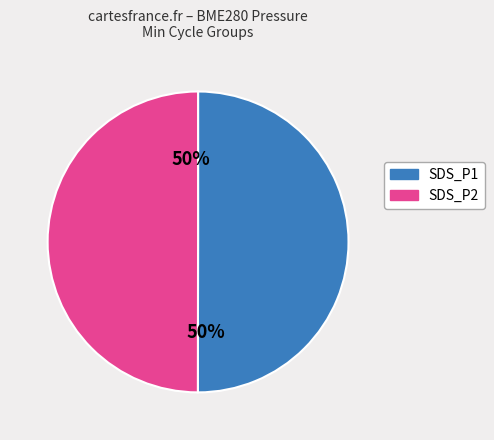

To the nearest percent, what is the average slice percentage?

50%